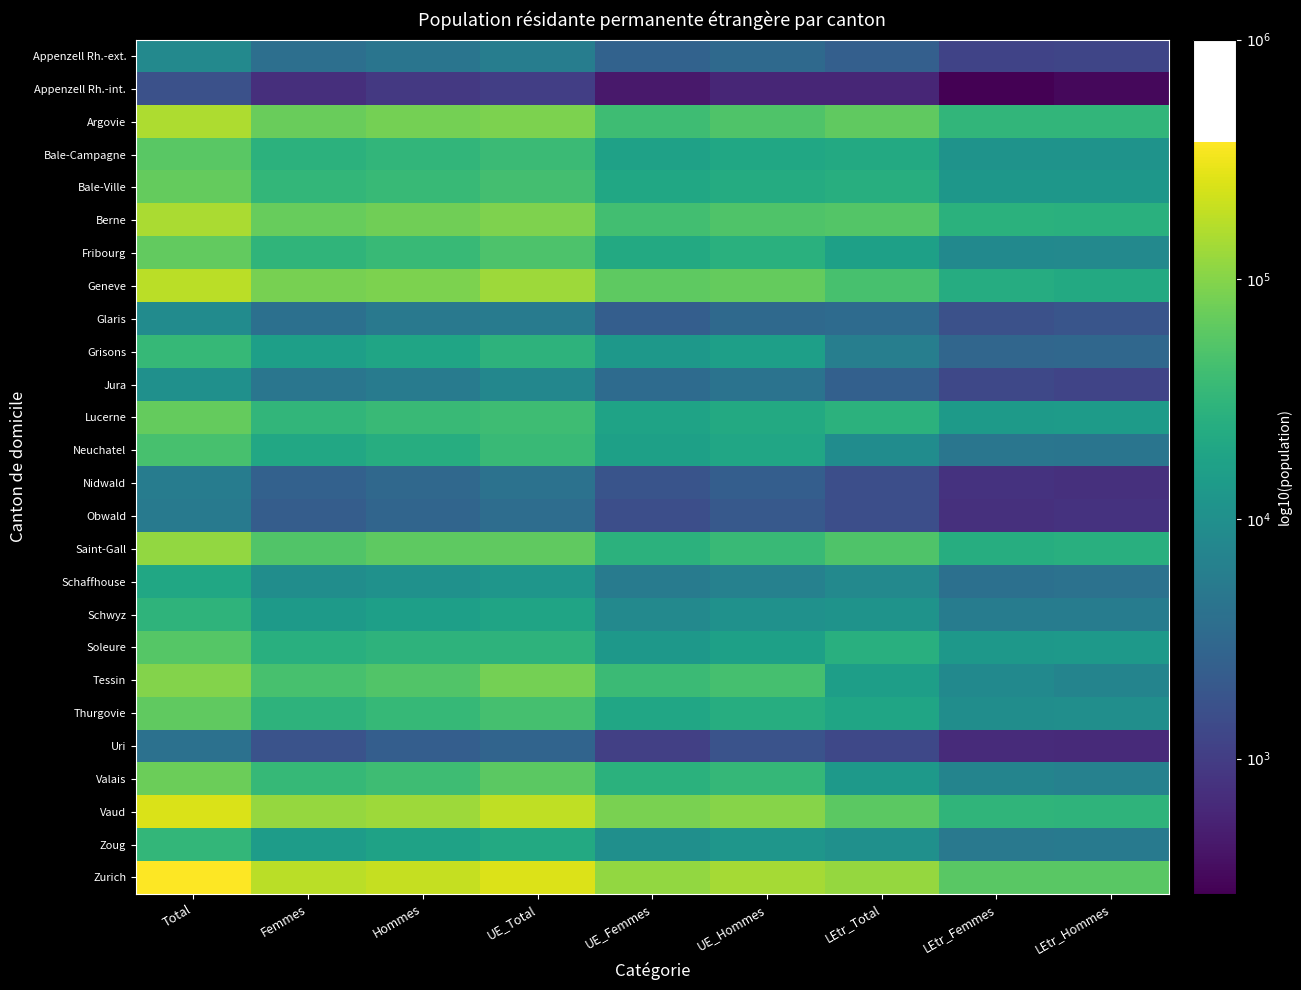

Reading right to left, extract all data points from this chart.

Appenzell Rh.-ext.: LEtr_Hommes=3.1	LEtr_Femmes=3.1	LEtr_Total=3.4	UE_Hommes=3.5	UE_Femmes=3.4	UE_Total=3.8	Hommes=3.7	Femmes=3.6	Total=3.9
Appenzell Rh.-int.: LEtr_Hommes=2.5	LEtr_Femmes=2.4	LEtr_Total=2.8	UE_Hommes=2.8	UE_Femmes=2.6	UE_Total=3.0	Hommes=3.0	Femmes=2.9	Total=3.2
Argovie: LEtr_Hommes=4.5	LEtr_Femmes=4.5	LEtr_Total=4.8	UE_Hommes=4.7	UE_Femmes=4.6	UE_Total=5.0	Hommes=4.9	Femmes=4.9	Total=5.2
Bale-Campagne: LEtr_Hommes=4.0	LEtr_Femmes=4.0	LEtr_Total=4.3	UE_Hommes=4.3	UE_Femmes=4.2	UE_Total=4.6	Hommes=4.5	Femmes=4.5	Total=4.8
Bale-Ville: LEtr_Hommes=4.1	LEtr_Femmes=4.1	LEtr_Total=4.4	UE_Hommes=4.4	UE_Femmes=4.3	UE_Total=4.6	Hommes=4.6	Femmes=4.5	Total=4.8
Berne: LEtr_Hommes=4.4	LEtr_Femmes=4.4	LEtr_Total=4.7	UE_Hommes=4.7	UE_Femmes=4.6	UE_Total=5.0	Hommes=4.9	Femmes=4.8	Total=5.2
Fribourg: LEtr_Hommes=3.9	LEtr_Femmes=3.9	LEtr_Total=4.2	UE_Hommes=4.4	UE_Femmes=4.3	UE_Total=4.7	Hommes=4.5	Femmes=4.5	Total=4.8
Geneve: LEtr_Hommes=4.3	LEtr_Femmes=4.4	LEtr_Total=4.7	UE_Hommes=4.8	UE_Femmes=4.8	UE_Total=5.1	Hommes=5.0	Femmes=4.9	Total=5.2
Glaris: LEtr_Hommes=3.3	LEtr_Femmes=3.2	LEtr_Total=3.5	UE_Hommes=3.5	UE_Femmes=3.4	UE_Total=3.7	Hommes=3.7	Femmes=3.6	Total=4.0
Grisons: LEtr_Hommes=3.5	LEtr_Femmes=3.5	LEtr_Total=3.8	UE_Hommes=4.2	UE_Femmes=4.1	UE_Total=4.5	Hommes=4.3	Femmes=4.2	Total=4.5
Jura: LEtr_Hommes=3.1	LEtr_Femmes=3.1	LEtr_Total=3.4	UE_Hommes=3.6	UE_Femmes=3.5	UE_Total=3.9	Hommes=3.7	Femmes=3.7	Total=4.0
Lucerne: LEtr_Hommes=4.2	LEtr_Femmes=4.1	LEtr_Total=4.5	UE_Hommes=4.3	UE_Femmes=4.3	UE_Total=4.6	Hommes=4.6	Femmes=4.5	Total=4.8
Neuchatel: LEtr_Hommes=3.7	LEtr_Femmes=3.7	LEtr_Total=4.0	UE_Hommes=4.3	UE_Femmes=4.2	UE_Total=4.6	Hommes=4.4	Femmes=4.3	Total=4.7
Nidwald: LEtr_Hommes=2.9	LEtr_Femmes=2.9	LEtr_Total=3.2	UE_Hommes=3.4	UE_Femmes=3.3	UE_Total=3.6	Hommes=3.5	Femmes=3.4	Total=3.8
Obwald: LEtr_Hommes=2.9	LEtr_Femmes=2.9	LEtr_Total=3.2	UE_Hommes=3.3	UE_Femmes=3.2	UE_Total=3.6	Hommes=3.5	Femmes=3.4	Total=3.7
Saint-Gall: LEtr_Hommes=4.4	LEtr_Femmes=4.4	LEtr_Total=4.7	UE_Hommes=4.6	UE_Femmes=4.5	UE_Total=4.8	Hommes=4.8	Femmes=4.7	Total=5.1
Schaffhouse: LEtr_Hommes=3.6	LEtr_Femmes=3.6	LEtr_Total=3.9	UE_Hommes=3.8	UE_Femmes=3.7	UE_Total=4.1	Hommes=4.0	Femmes=4.0	Total=4.3
Schwyz: LEtr_Hommes=3.7	LEtr_Femmes=3.8	LEtr_Total=4.1	UE_Hommes=4.0	UE_Femmes=3.9	UE_Total=4.3	Hommes=4.2	Femmes=4.1	Total=4.5
Soleure: LEtr_Hommes=4.1	LEtr_Femmes=4.1	LEtr_Total=4.4	UE_Hommes=4.2	UE_Femmes=4.1	UE_Total=4.5	Hommes=4.5	Femmes=4.4	Total=4.7
Tessin: LEtr_Hommes=3.9	LEtr_Femmes=3.9	LEtr_Total=4.2	UE_Hommes=4.7	UE_Femmes=4.6	UE_Total=4.9	Hommes=4.7	Femmes=4.7	Total=5.0
Thurgovie: LEtr_Hommes=4.0	LEtr_Femmes=4.0	LEtr_Total=4.3	UE_Hommes=4.4	UE_Femmes=4.3	UE_Total=4.6	Hommes=4.5	Femmes=4.5	Total=4.8
Uri: LEtr_Hommes=2.8	LEtr_Femmes=2.8	LEtr_Total=3.1	UE_Hommes=3.2	UE_Femmes=3.0	UE_Total=3.4	Hommes=3.4	Femmes=3.2	Total=3.6
Valais: LEtr_Hommes=3.8	LEtr_Femmes=3.8	LEtr_Total=4.1	UE_Hommes=4.5	UE_Femmes=4.4	UE_Total=4.8	Hommes=4.6	Femmes=4.5	Total=4.9
Vaud: LEtr_Hommes=4.5	LEtr_Femmes=4.5	LEtr_Total=4.8	UE_Hommes=5.0	UE_Femmes=4.9	UE_Total=5.3	Hommes=5.1	Femmes=5.1	Total=5.4
Zoug: LEtr_Hommes=3.7	LEtr_Femmes=3.7	LEtr_Total=4.0	UE_Hommes=4.1	UE_Femmes=4.0	UE_Total=4.3	Hommes=4.2	Femmes=4.2	Total=4.5
Zurich: LEtr_Hommes=4.8	LEtr_Femmes=4.8	LEtr_Total=5.1	UE_Hommes=5.1	UE_Femmes=5.1	UE_Total=5.4	Hommes=5.3	Femmes=5.2	Total=5.6